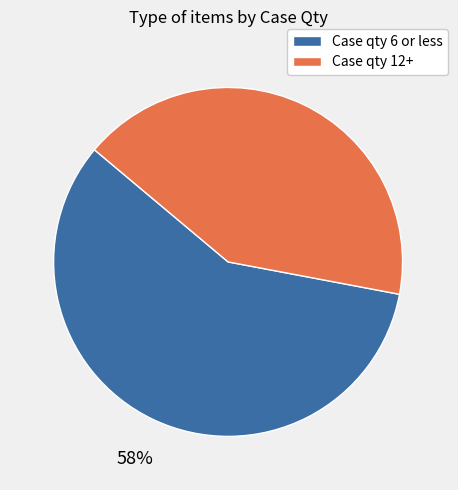

To the nearest percent, what is the average slice percentage?

50%